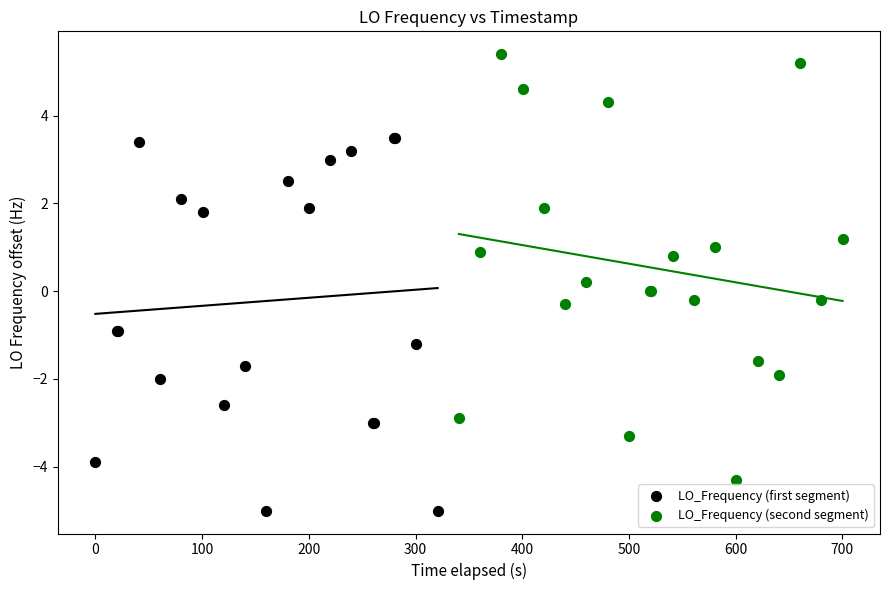

Which series has the widest spread of Y values?

LO_Frequency (second segment)